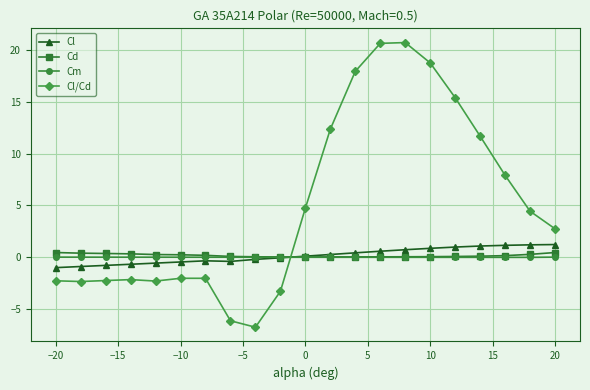

What is the maximum value for Cl?

1.2